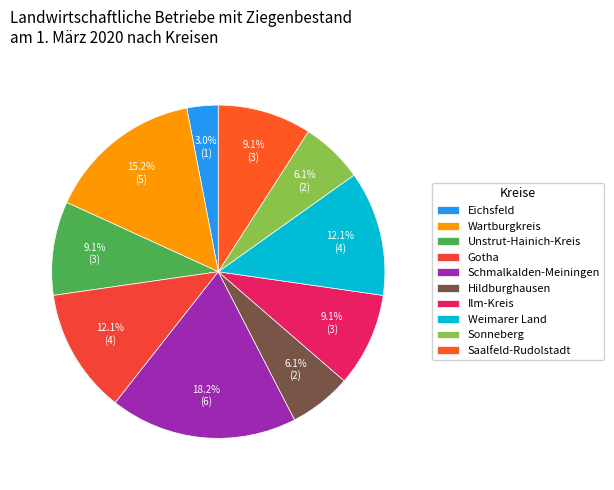

What is the change in value from Gotha to Schmalkalden-Meiningen?

+2